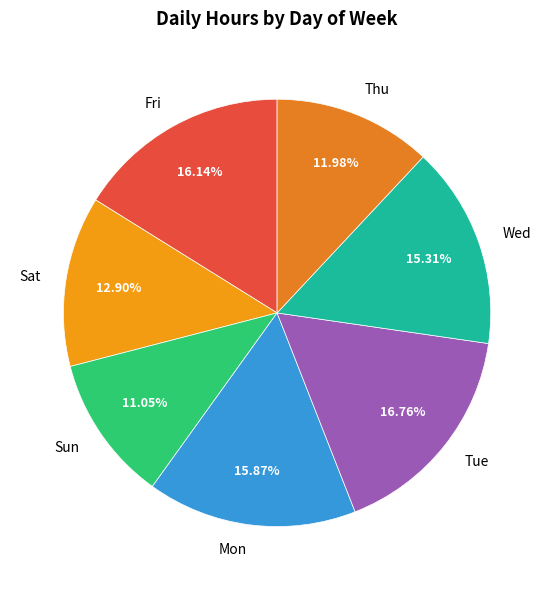

What is the largest slice in the pie chart?

Tue